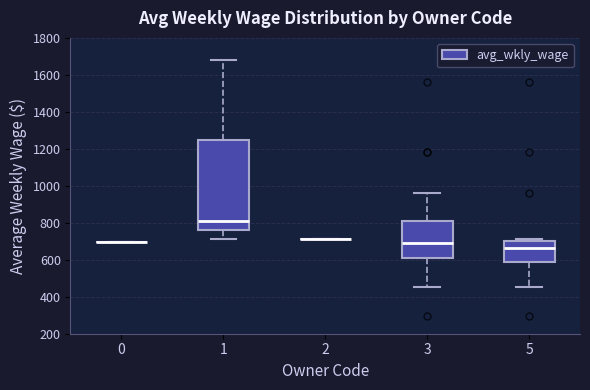

Reading left to right, transcribe this box plot: for each box, give where its median line is, the range the box spans, and where its two whiskers end, as read against the y-axis. The values are not printed on the chart, so give them approximately, as read against the axis.

0: box collapsed to a line at 700, whiskers 700 to 700
1: median 820, box 760 to 1240, whiskers 720 to 1680
2: box collapsed to a line at 720, whiskers 720 to 720
3: median 700, box 600 to 820, whiskers 460 to 960
5: median 660, box 580 to 700, whiskers 460 to 720